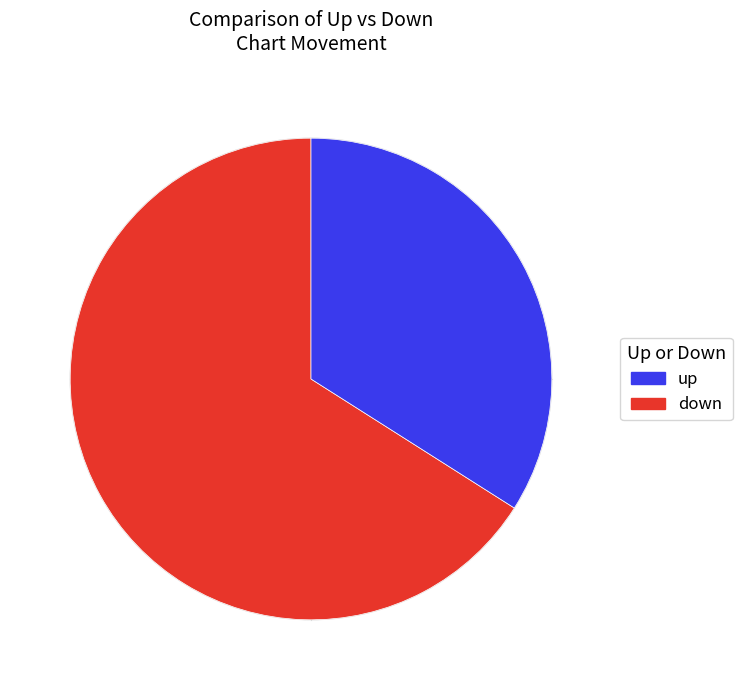

Is there a majority slice in this chart?

Yes